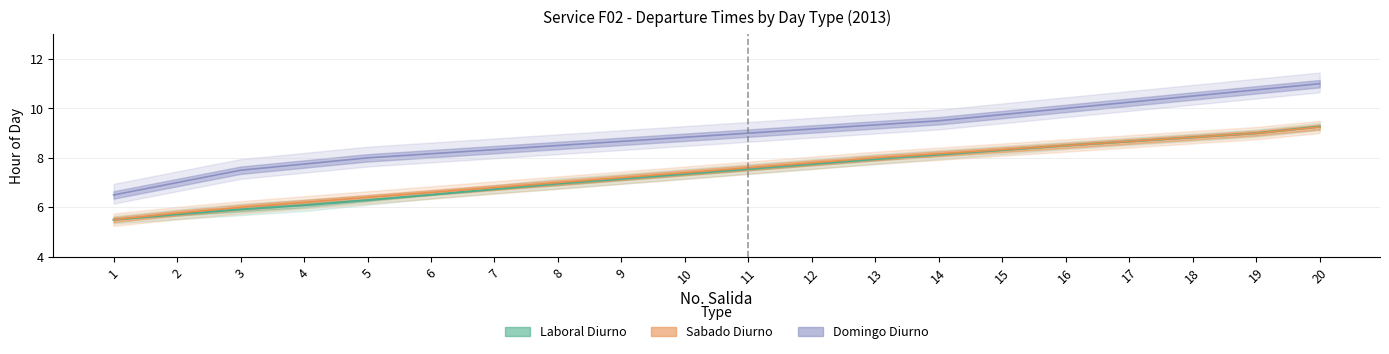

At which label does Laboral Diurno IDA reach its peak?

20